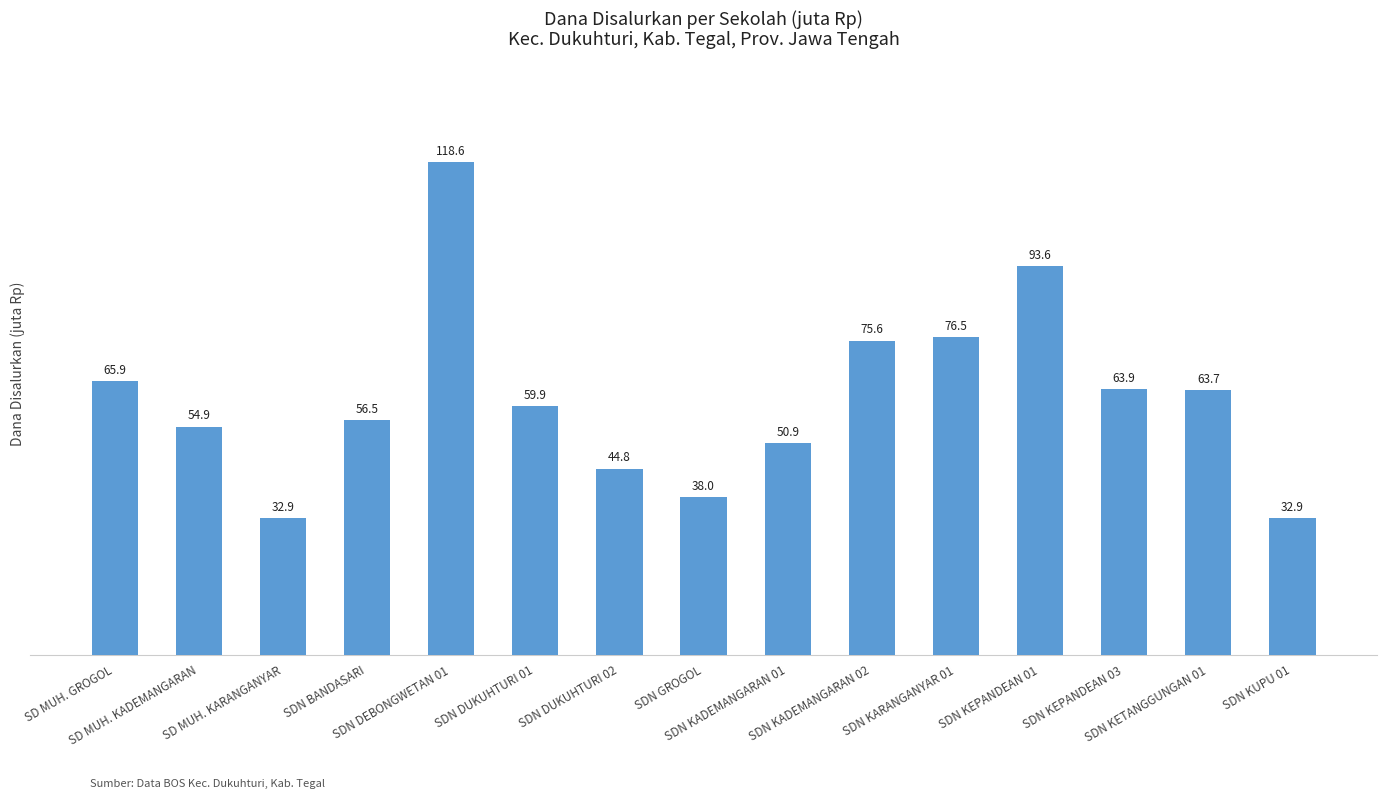

True or false: the data shows 43.9 at SDN KUPU 01.

False